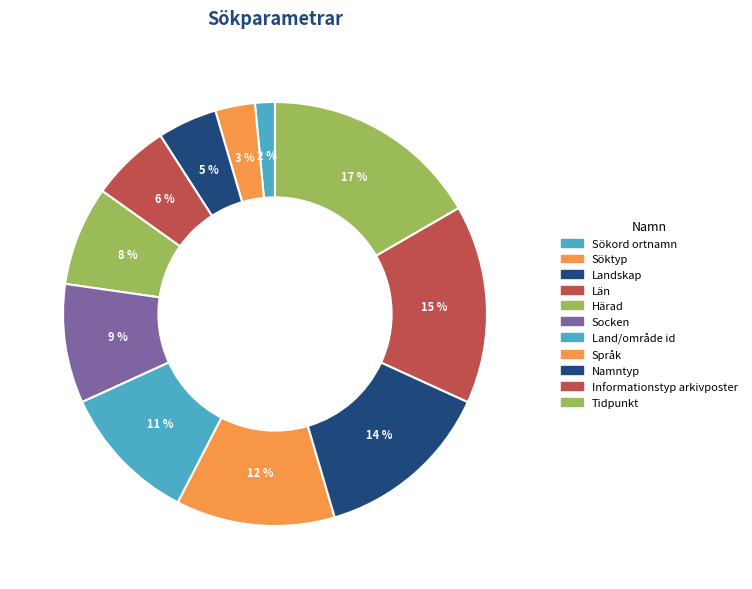

How many segments does this pie chart have?

11